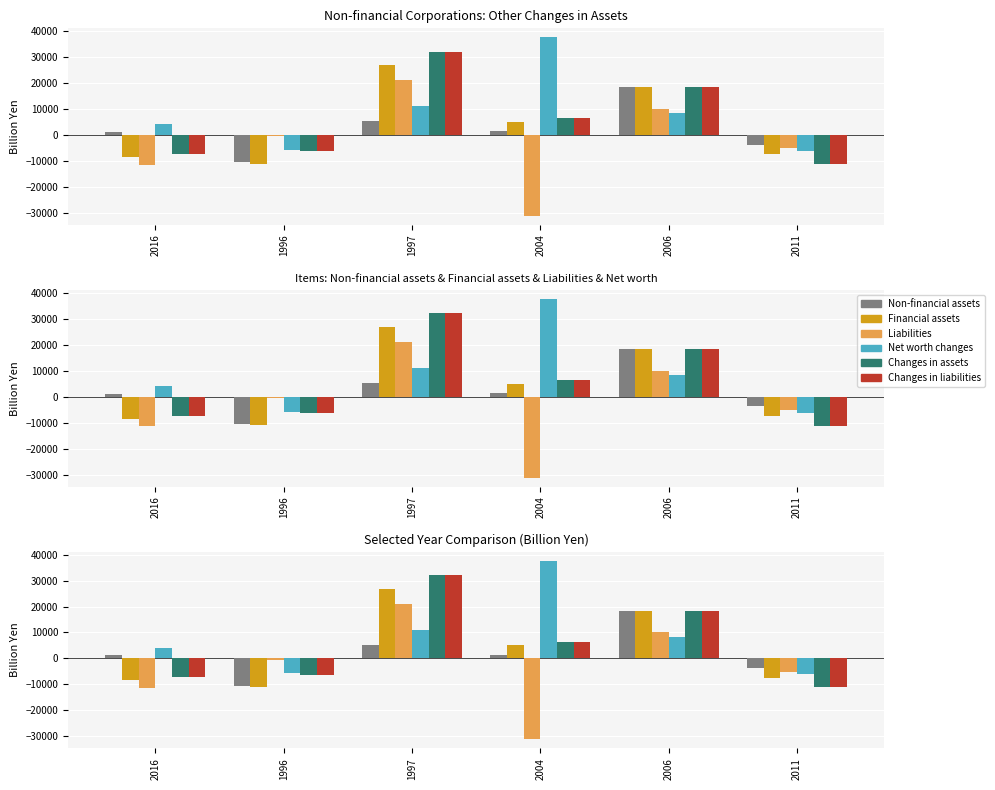

True or false: Liabilities has a value of -7512.4 at 2011.

False